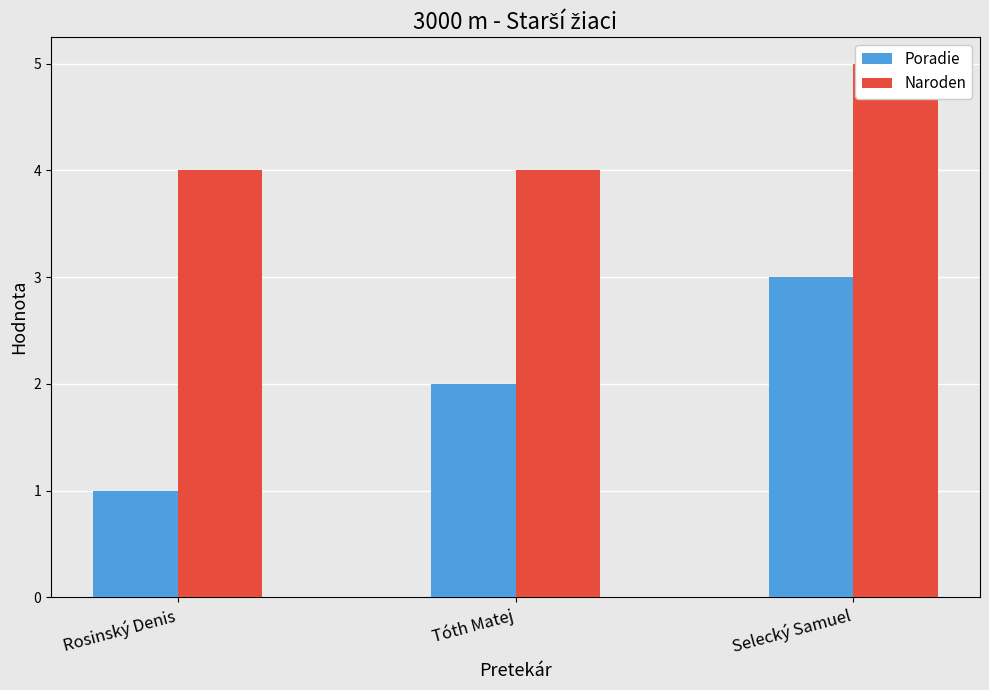

At which category does the chart reach its minimum across all series?

Rosinský Denis